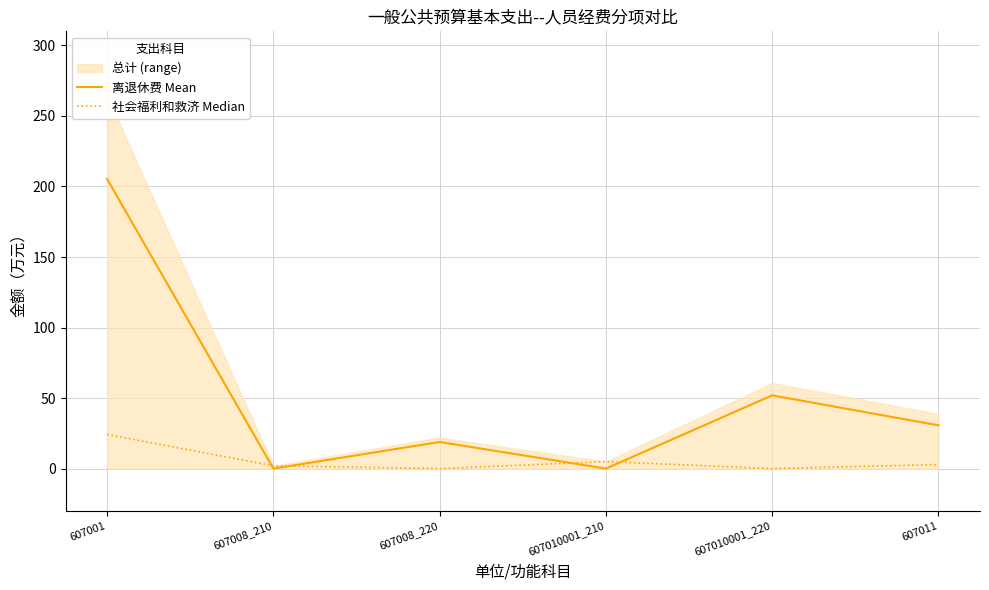

Rank the series by their maximum value, from lowest to highest.

社会福利和救济 Median, 离退休费 Mean